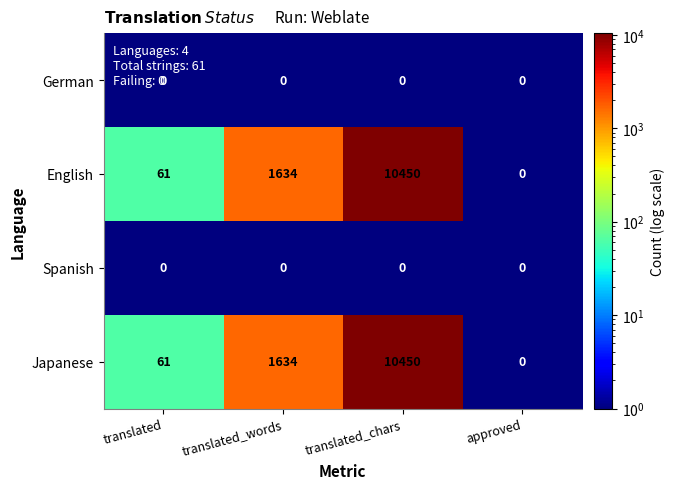

What is the sum of all English values?

12145